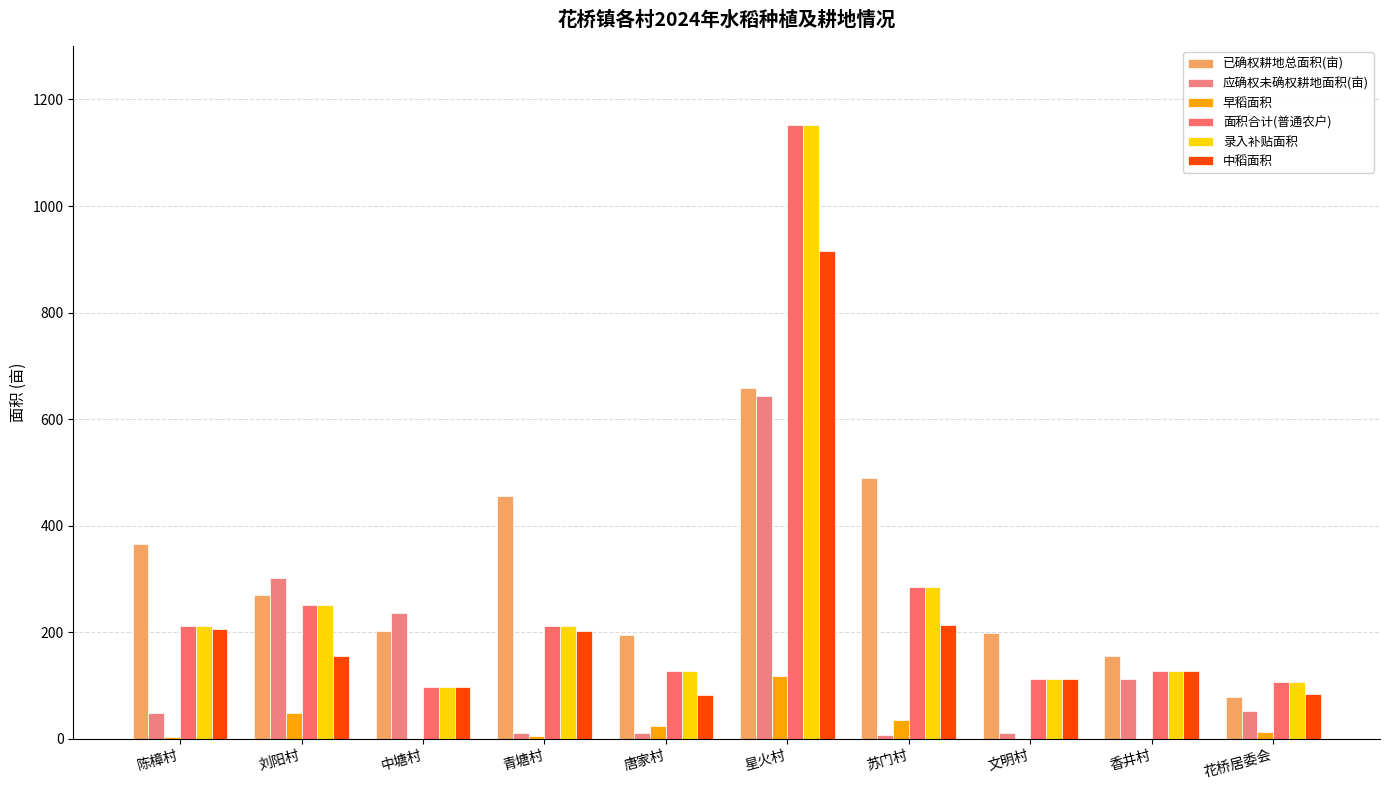

At how many categories does at least one series exceed 485?

2